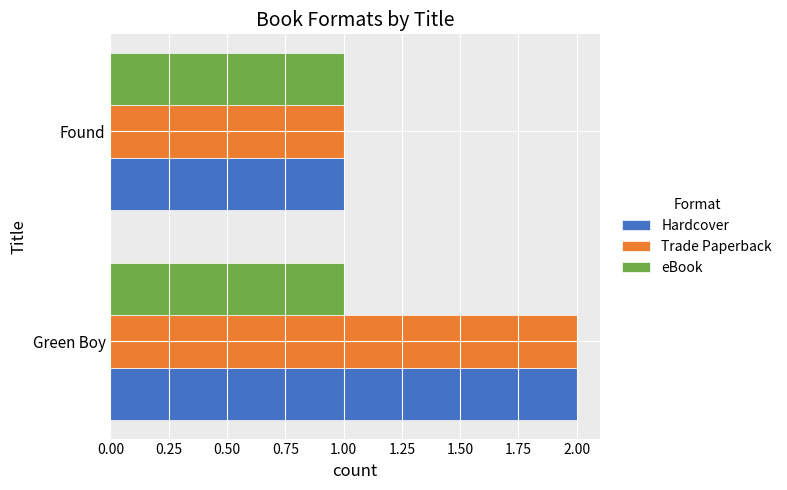

Where is Trade Paperback nearest to the value 1?

Found